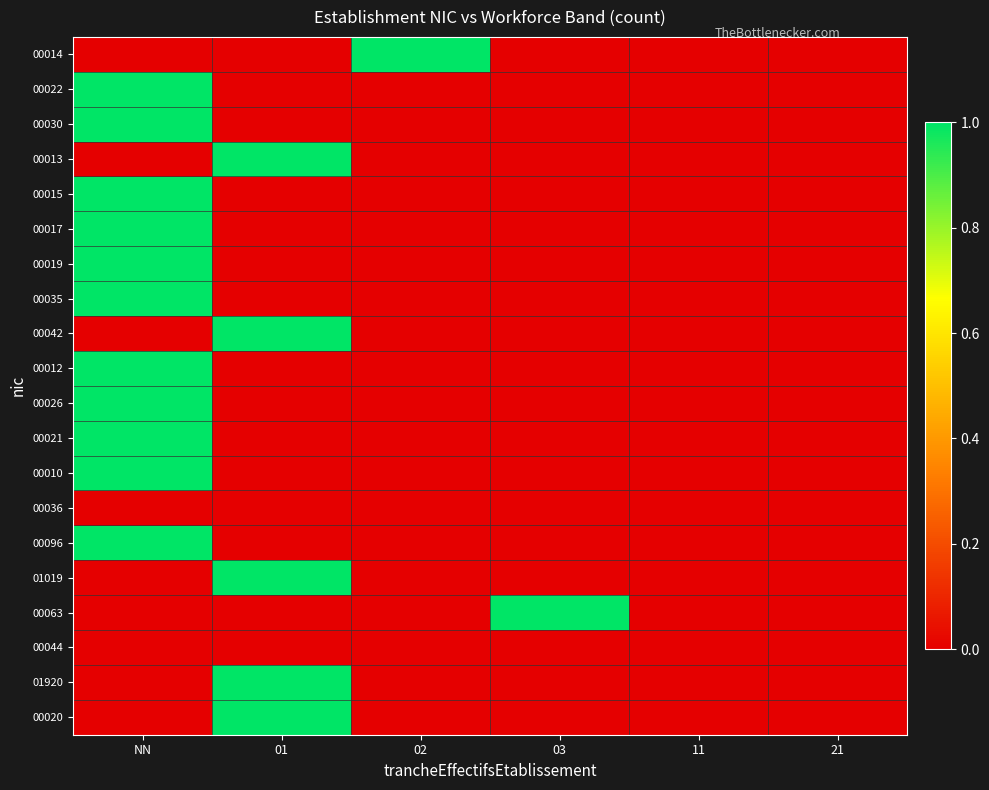

List the series in order of their peak value, lowest first.

00036, 00044, 00014, 00022, 00030, 00013, 00015, 00017, 00019, 00035, 00042, 00012, 00026, 00021, 00010, 00096, 01019, 00063, 01920, 00020